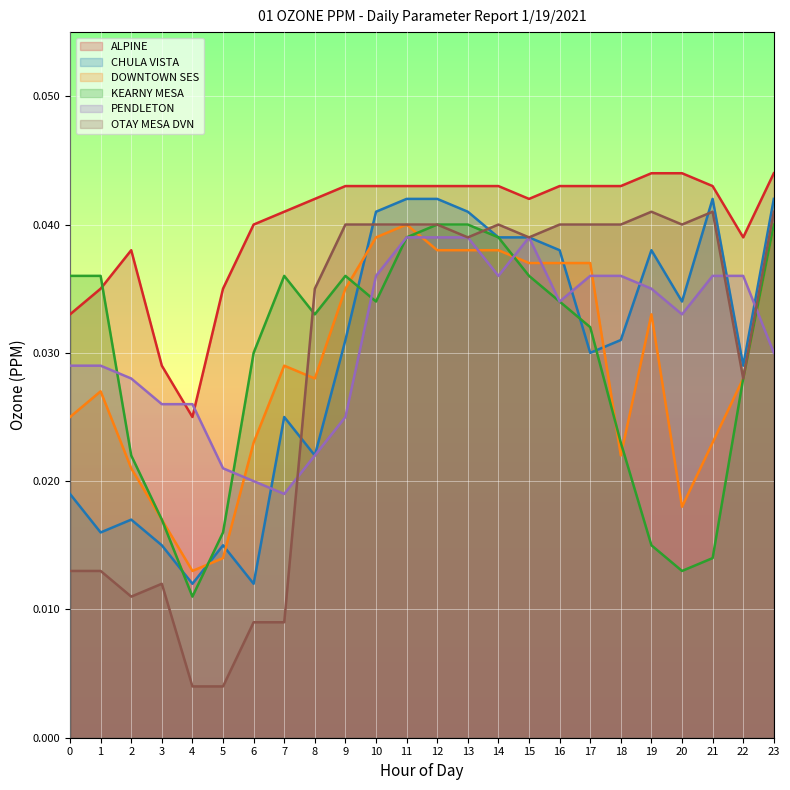

After their last crossing, which series has the higher values: KEARNY MESA or DOWNTOWN SES?

DOWNTOWN SES